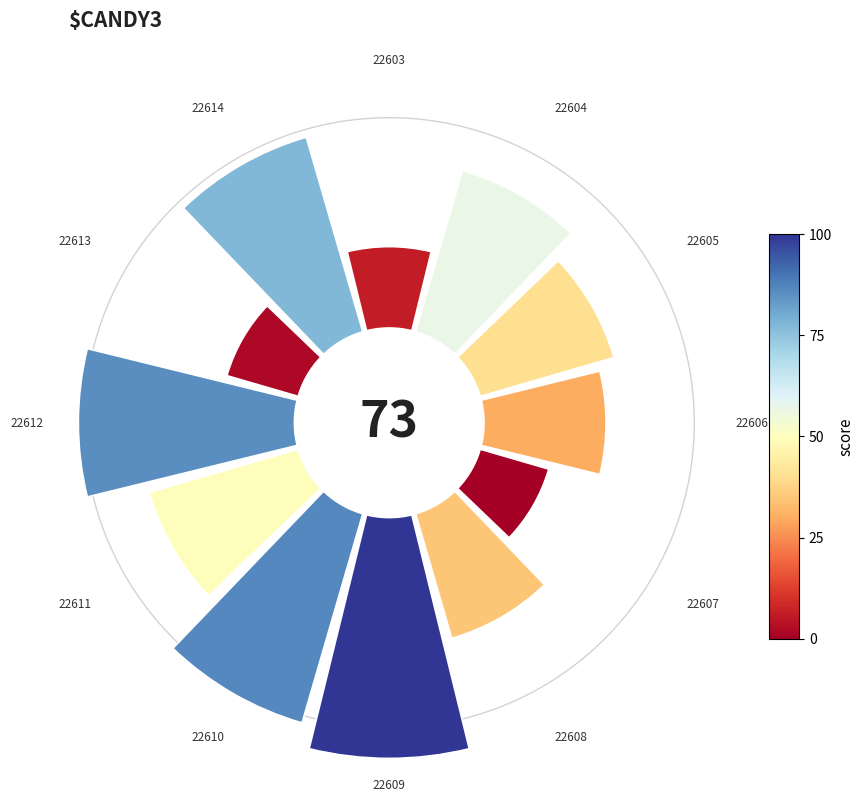

How many segments does this pie chart have?

12